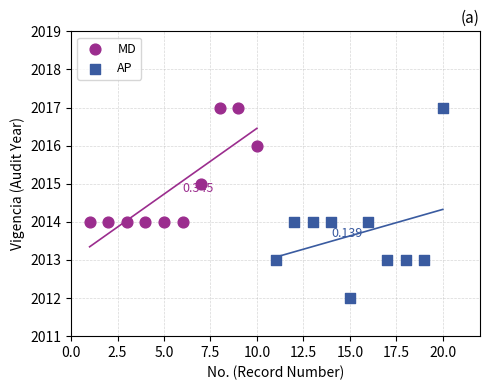

Which series has the widest spread of Y values?

AP